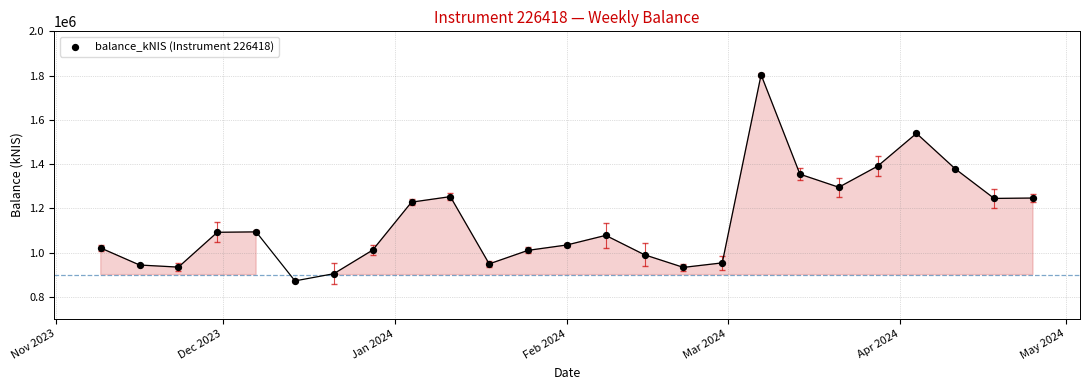

What is the range of Y values (max minus min)?

931928.9